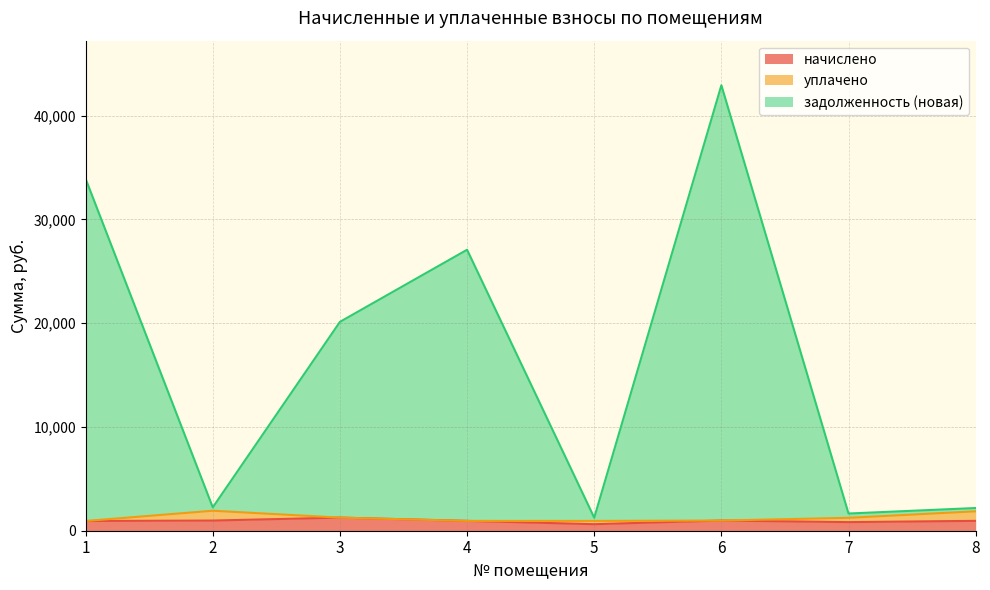

How many interior local valleys does the задолженность (новая) series have?

3